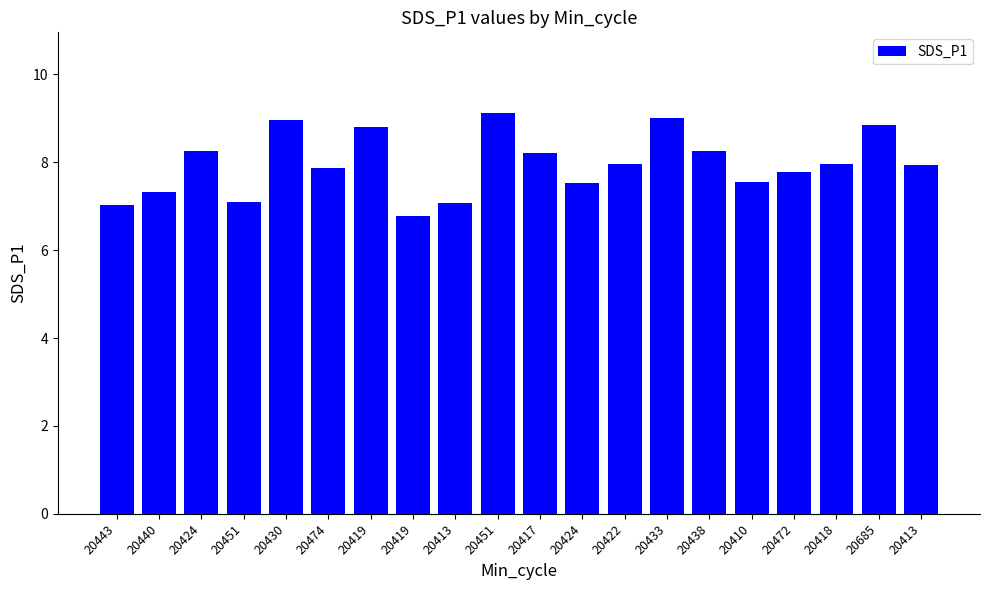

What is the difference between the maximum and minimum values?

2.4